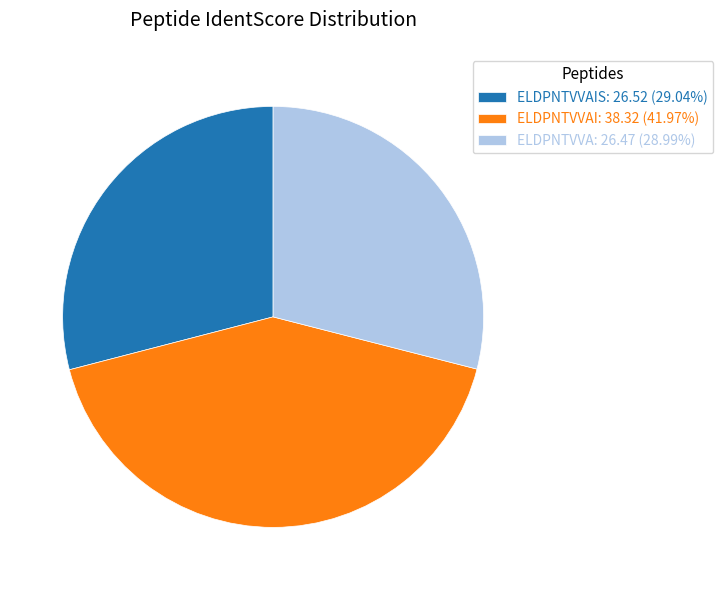

How many slices are in this pie chart?

3